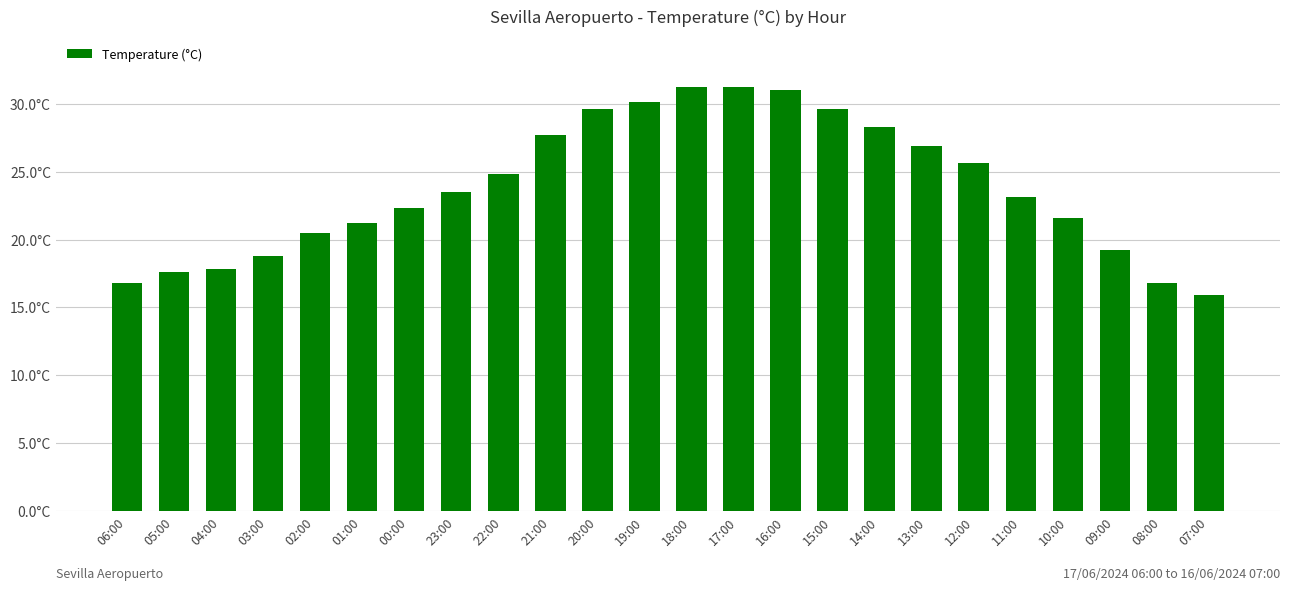

At which label does the data first exceed 23?

23:00